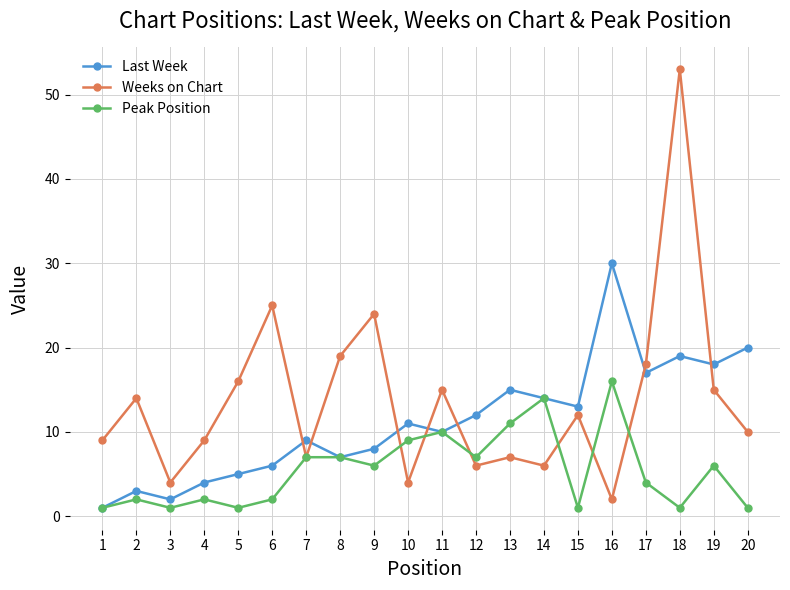

Which series has the largest total across all categories?

Weeks on Chart